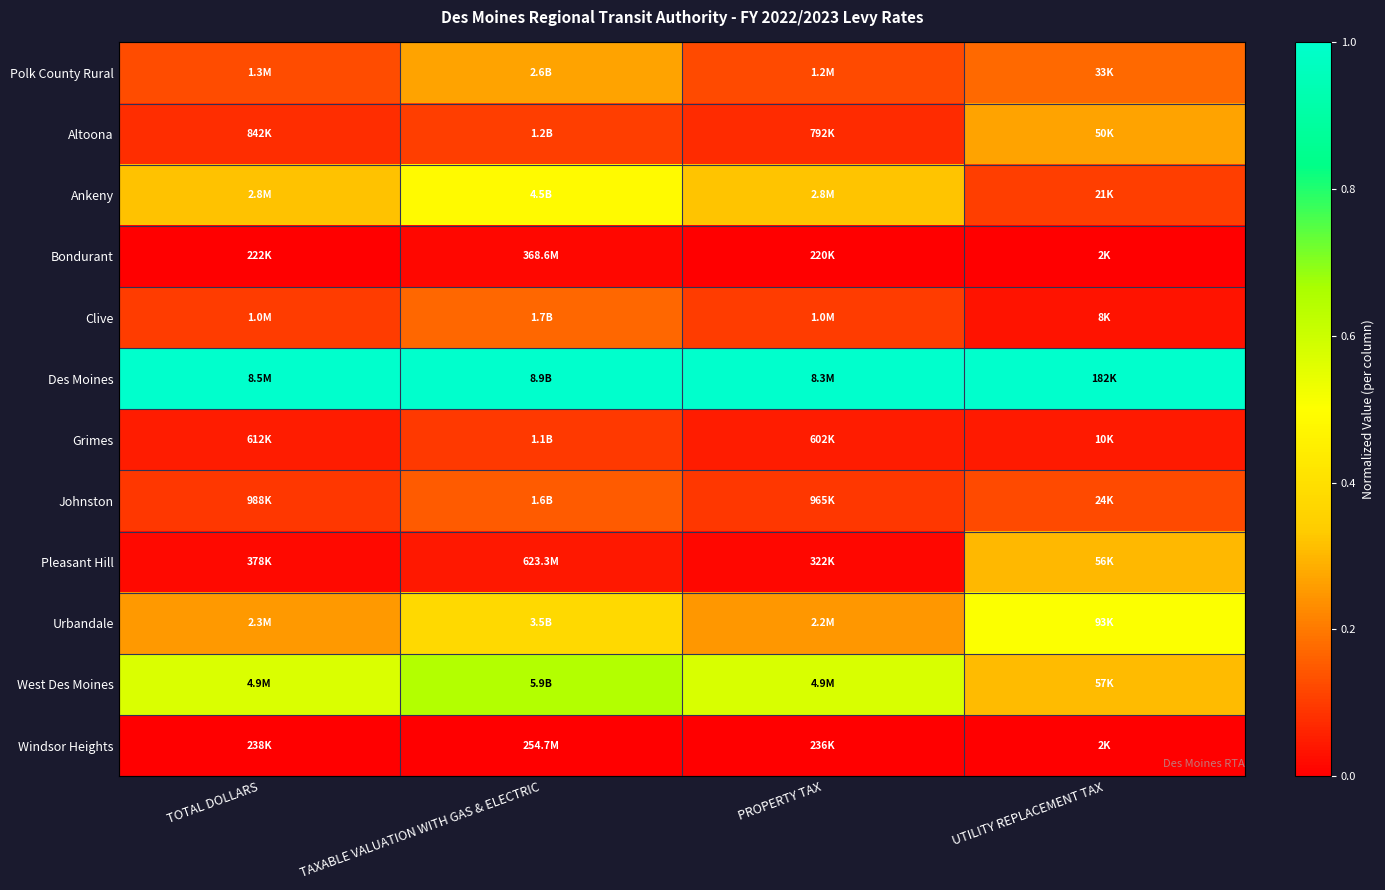

Reading right to left, transcribe all the data shown in this chart.

Polk County Rural: UTILITY REPLACEMENT TAX=0.2	PROPERTY TAX=0.1	TAXABLE VALUATION WITH GAS & ELECTRIC=0.3	TOTAL DOLLARS=0.1
Altoona: UTILITY REPLACEMENT TAX=0.3	PROPERTY TAX=0.1	TAXABLE VALUATION WITH GAS & ELECTRIC=0.1	TOTAL DOLLARS=0.1
Ankeny: UTILITY REPLACEMENT TAX=0.1	PROPERTY TAX=0.3	TAXABLE VALUATION WITH GAS & ELECTRIC=0.5	TOTAL DOLLARS=0.3
Bondurant: UTILITY REPLACEMENT TAX=0.0	PROPERTY TAX=0.0	TAXABLE VALUATION WITH GAS & ELECTRIC=0.0	TOTAL DOLLARS=0.0
Clive: UTILITY REPLACEMENT TAX=0.0	PROPERTY TAX=0.1	TAXABLE VALUATION WITH GAS & ELECTRIC=0.2	TOTAL DOLLARS=0.1
Des Moines: UTILITY REPLACEMENT TAX=1.0	PROPERTY TAX=1.0	TAXABLE VALUATION WITH GAS & ELECTRIC=1.0	TOTAL DOLLARS=1.0
Grimes: UTILITY REPLACEMENT TAX=0.0	PROPERTY TAX=0.0	TAXABLE VALUATION WITH GAS & ELECTRIC=0.1	TOTAL DOLLARS=0.0
Johnston: UTILITY REPLACEMENT TAX=0.1	PROPERTY TAX=0.1	TAXABLE VALUATION WITH GAS & ELECTRIC=0.2	TOTAL DOLLARS=0.1
Pleasant Hill: UTILITY REPLACEMENT TAX=0.3	PROPERTY TAX=0.0	TAXABLE VALUATION WITH GAS & ELECTRIC=0.0	TOTAL DOLLARS=0.0
Urbandale: UTILITY REPLACEMENT TAX=0.5	PROPERTY TAX=0.2	TAXABLE VALUATION WITH GAS & ELECTRIC=0.4	TOTAL DOLLARS=0.3
West Des Moines: UTILITY REPLACEMENT TAX=0.3	PROPERTY TAX=0.6	TAXABLE VALUATION WITH GAS & ELECTRIC=0.6	TOTAL DOLLARS=0.6
Windsor Heights: UTILITY REPLACEMENT TAX=0.0	PROPERTY TAX=0.0	TAXABLE VALUATION WITH GAS & ELECTRIC=0.0	TOTAL DOLLARS=0.0